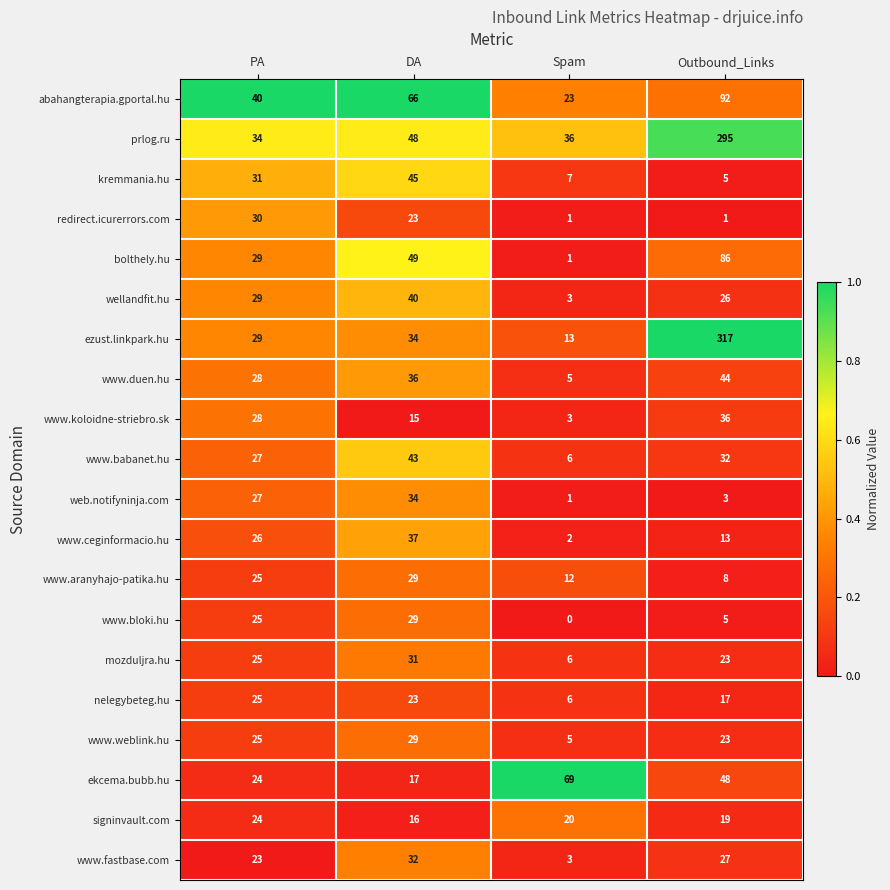

What is the total value across all series at Spam?

222